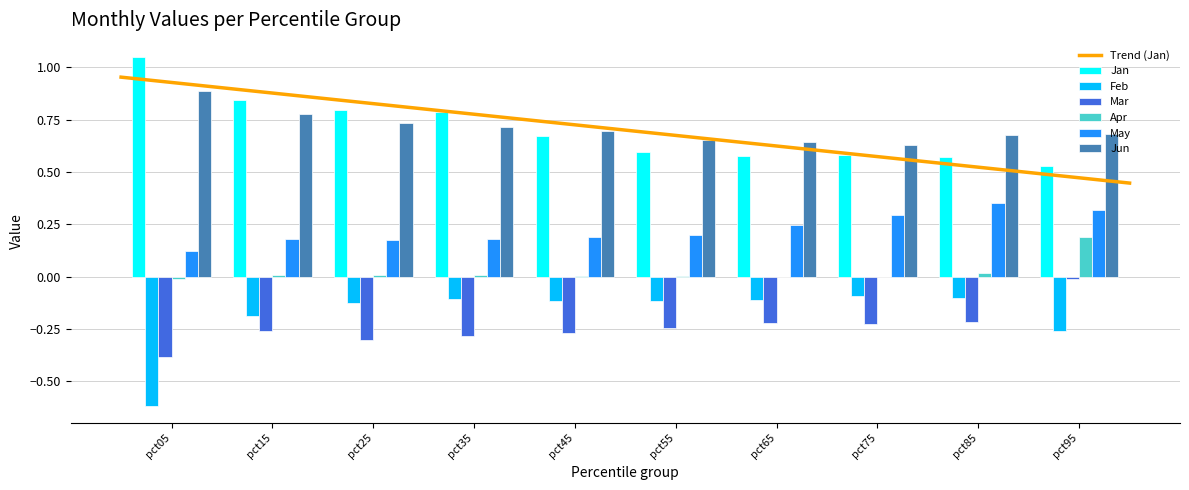

How many data points does each series have?

10